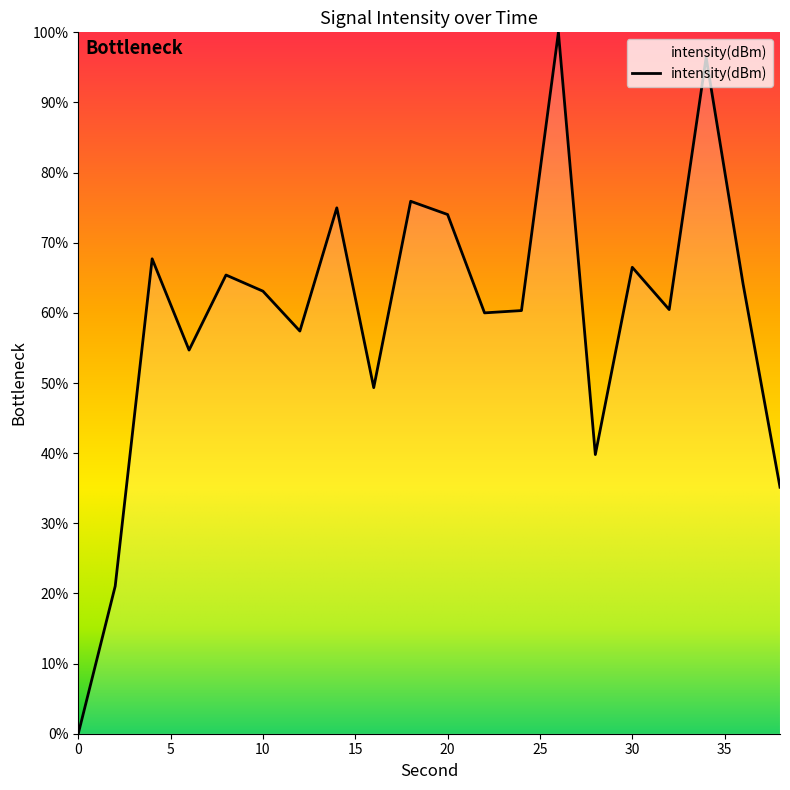

Does the chart display data point markers on the line(s)?

No